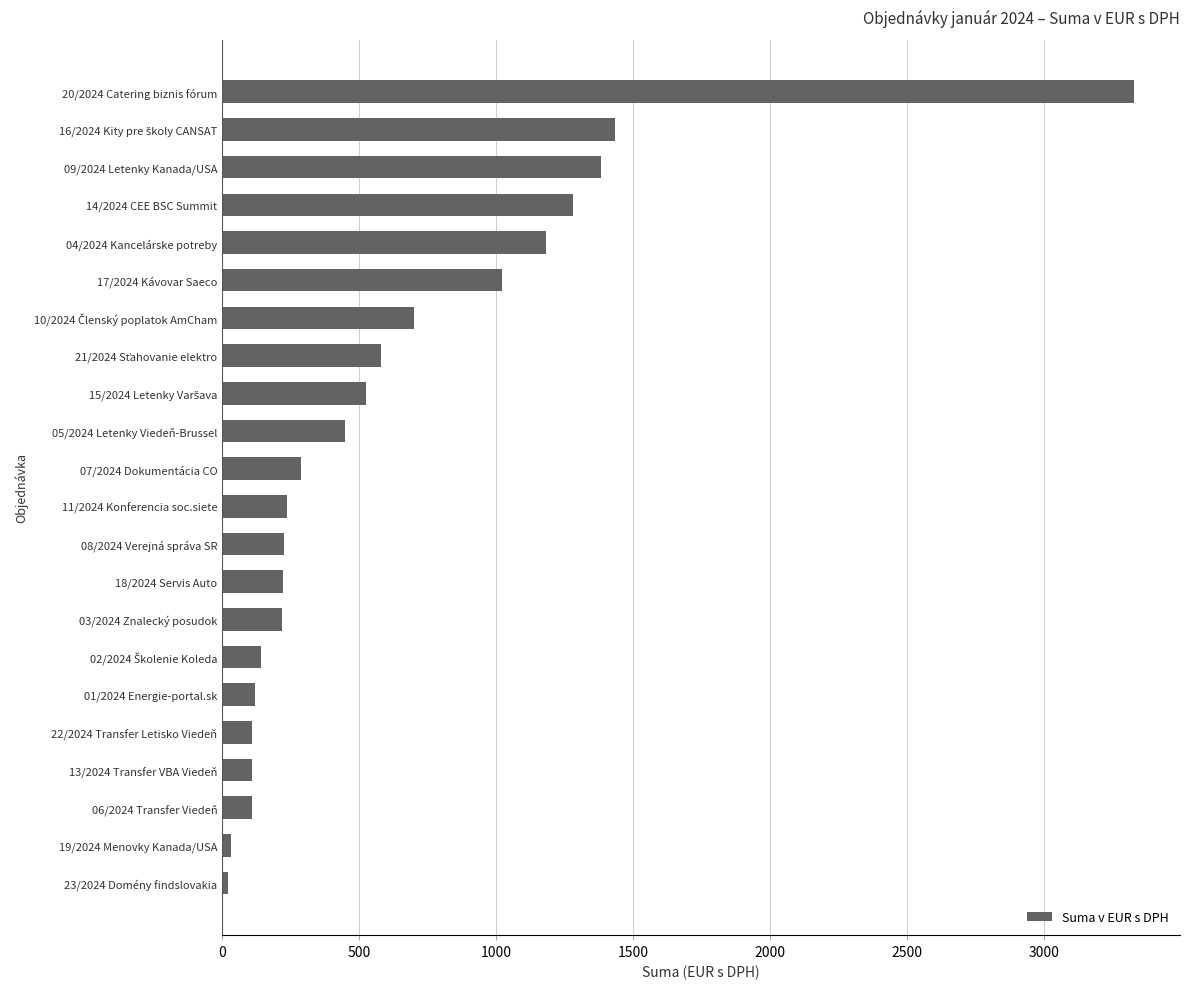

Approximately how many times larger is the value at 14/2024 CEE BSC Summit compared to 11/2024 Konferencia soc.siete?

5.4